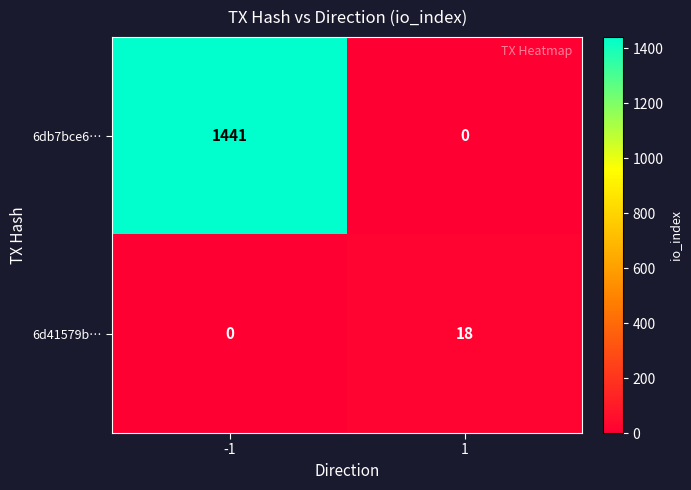

What is the sum of all 6d41579b… values?

18